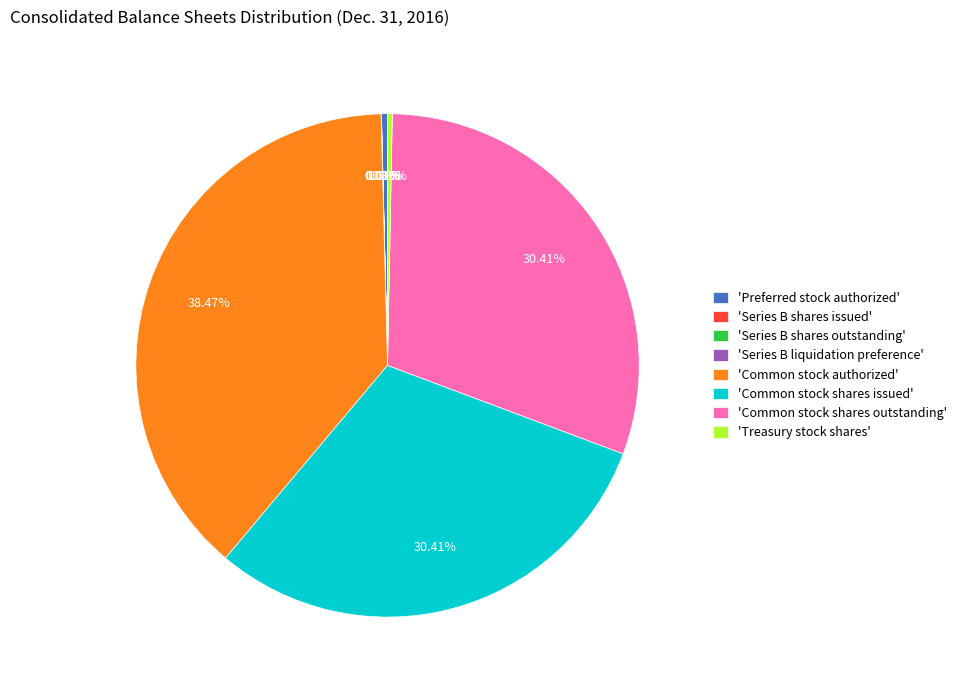

Do 'Common stock shares outstanding' and 'Common stock authorized' together represent more than half of the pie?

Yes